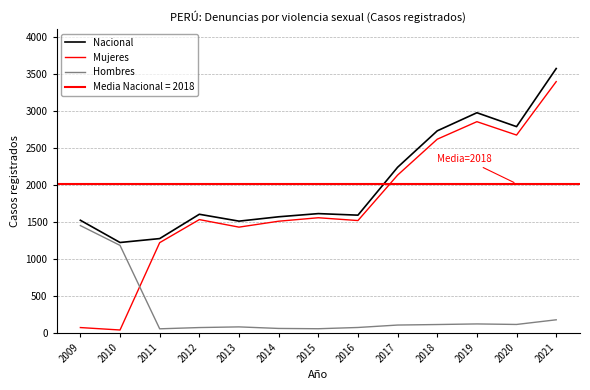

What is the difference between the maximum and minimum values in the Hombres series?

1397